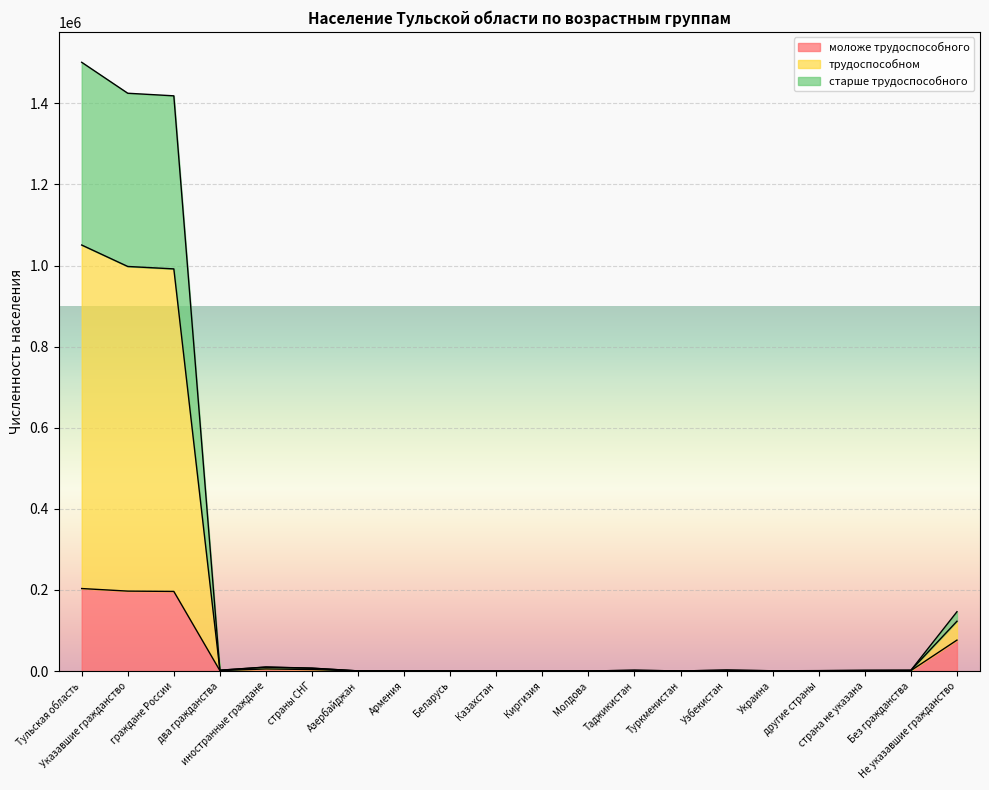

What position from the right is Указавшие гражданство?

19